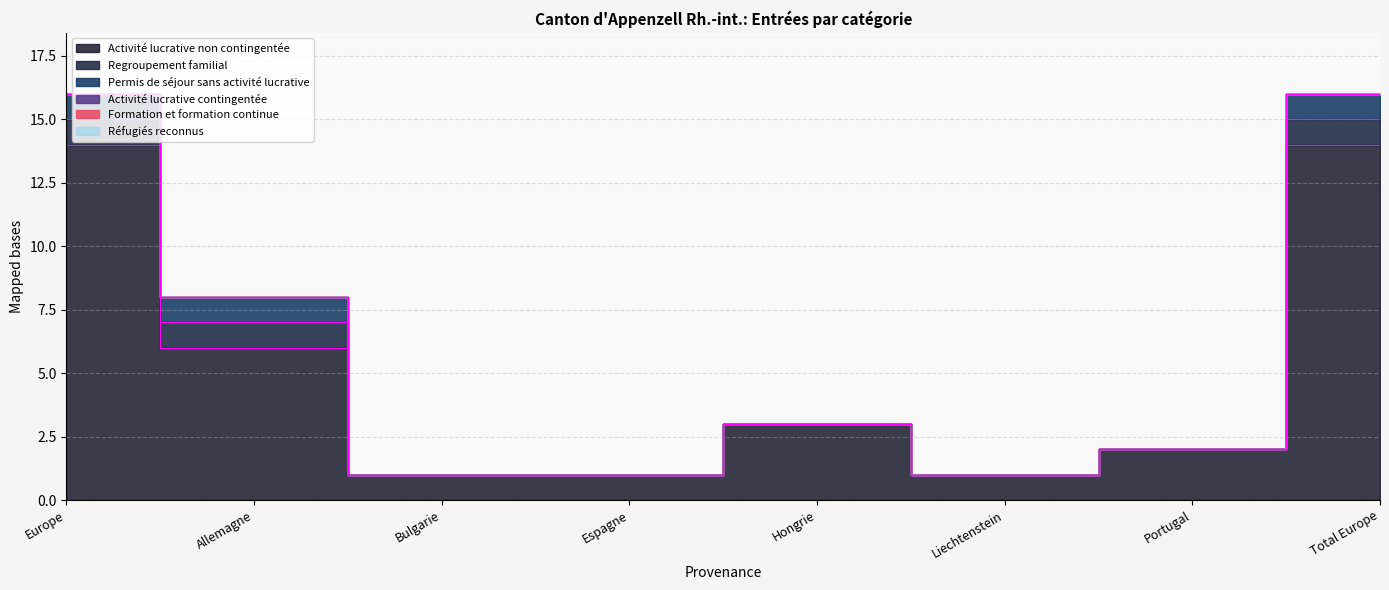

At how many categories does at least one series exceed 3?

3